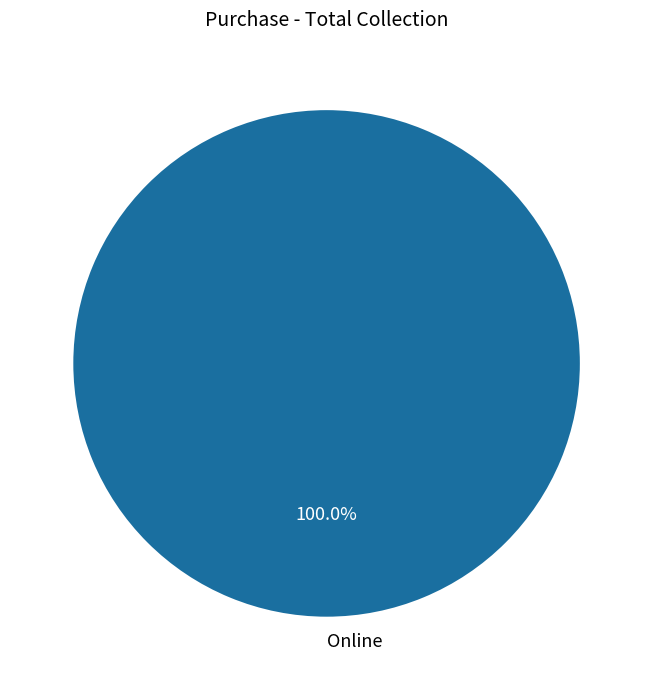

Does any single category account for the majority?

Yes